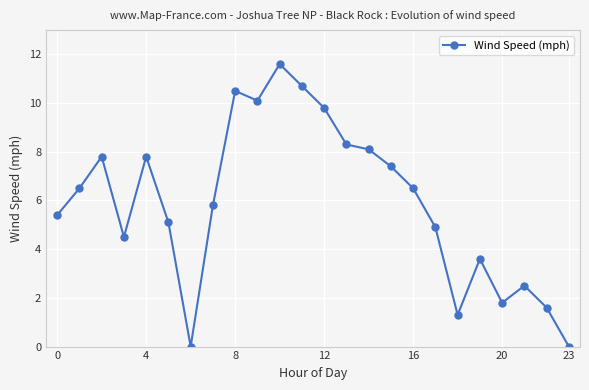

How many data points are above 6?

12